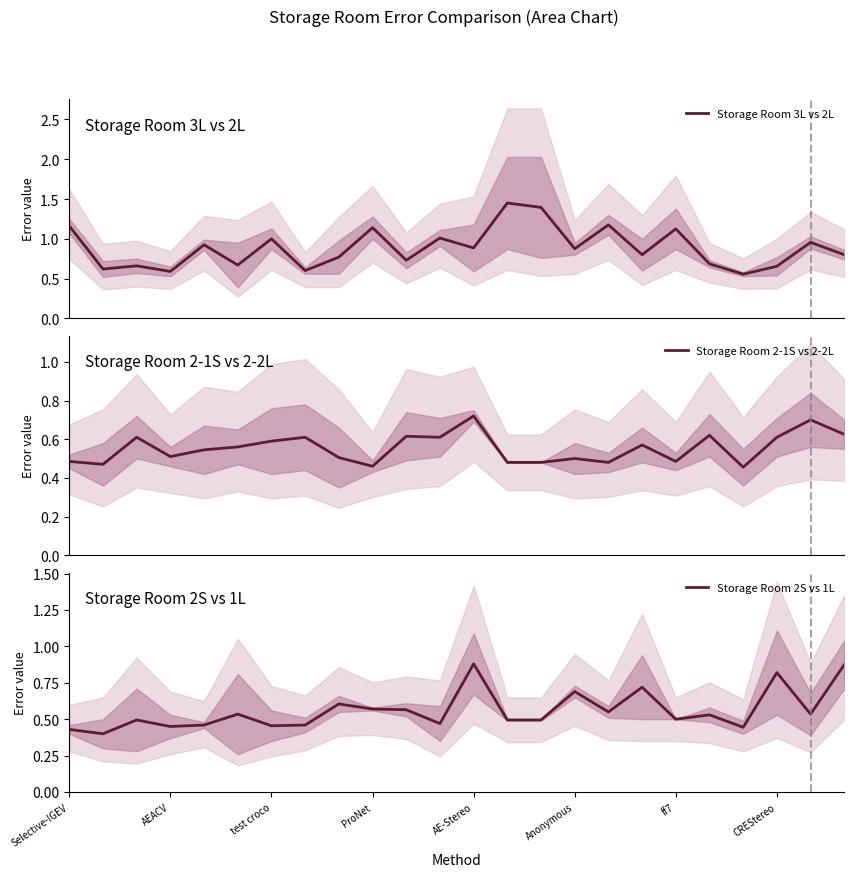

The Storage Room 2S vs 1L series shows 0.2 at test croco. True or false?

False